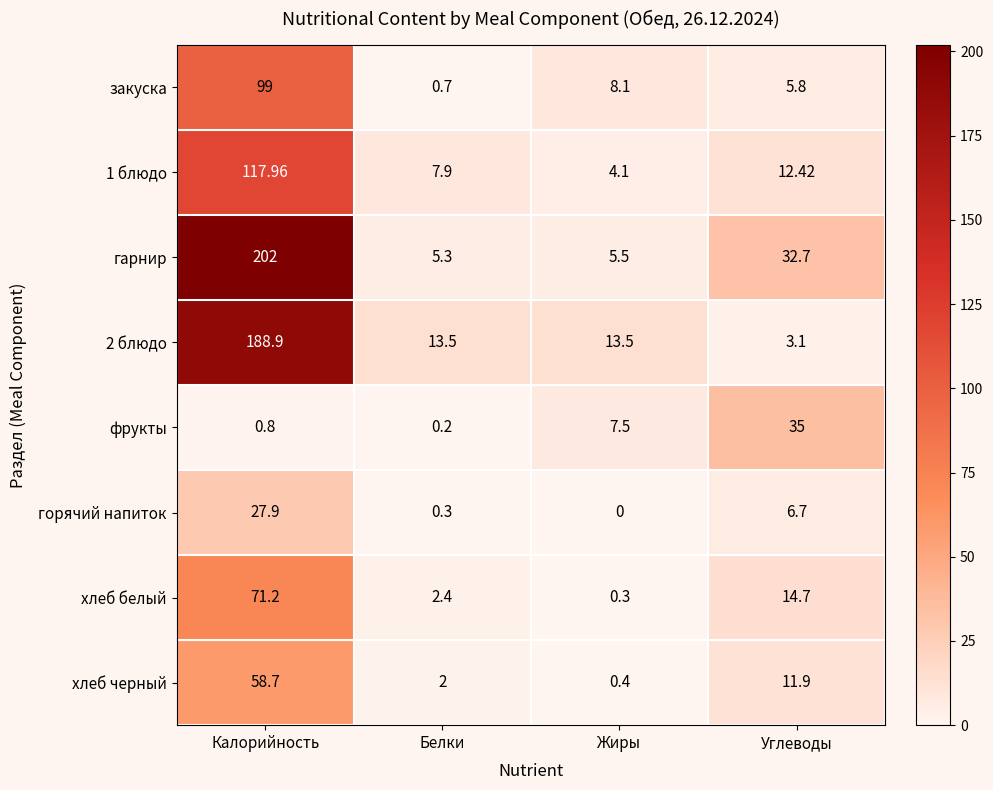

Which series has the widest spread of values?

гарнир